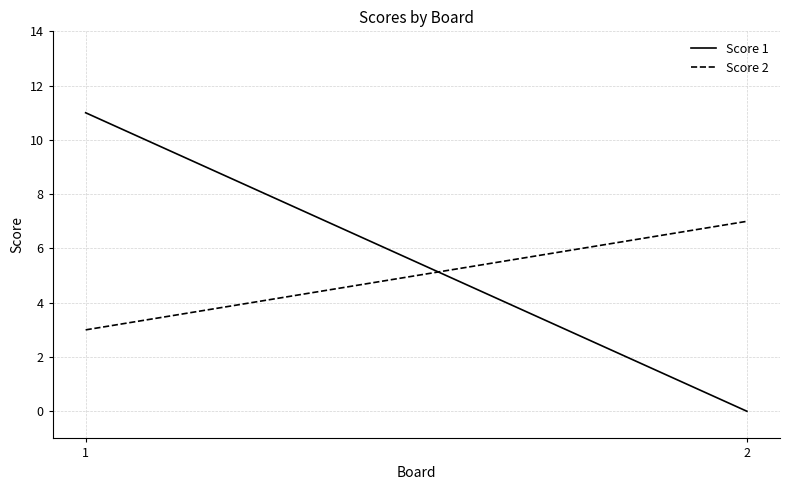

List the labels in order of Score 1 value, smallest first.

2, 1